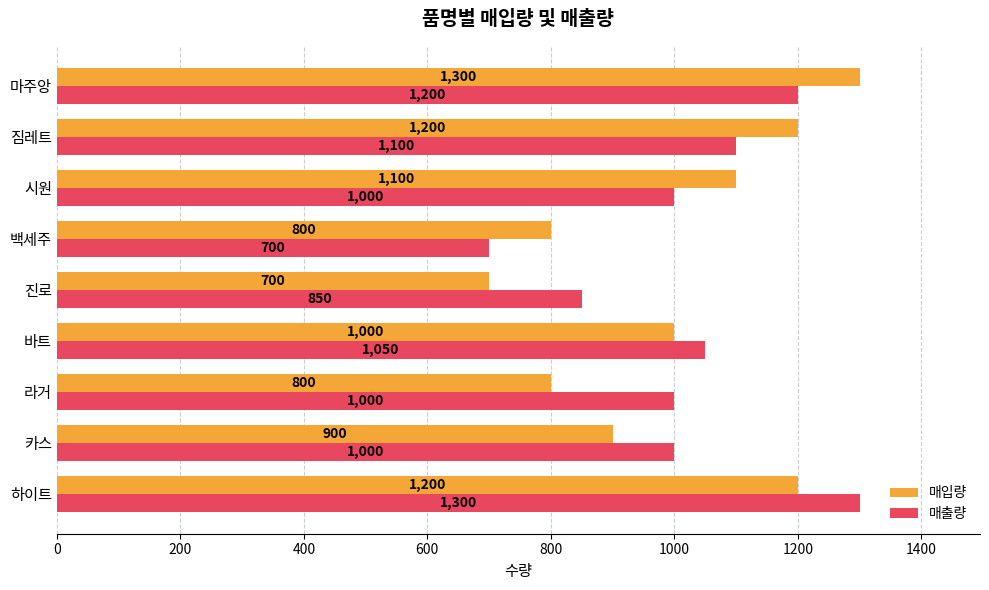

True or false: 매출량 has a value of 1300 at 하이트.

True